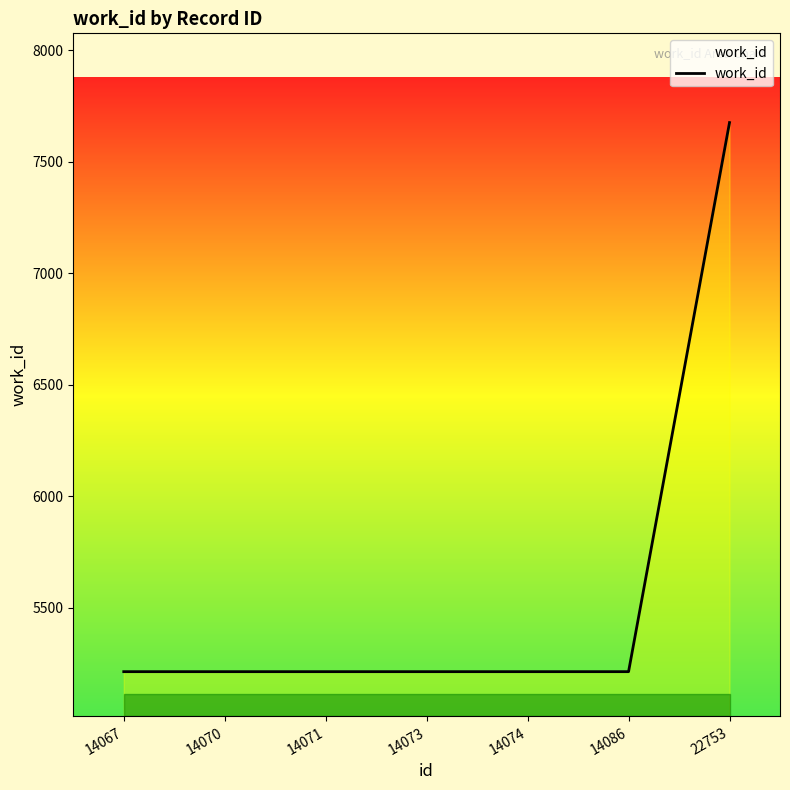

Between 22753 and 14070, which is larger?

22753